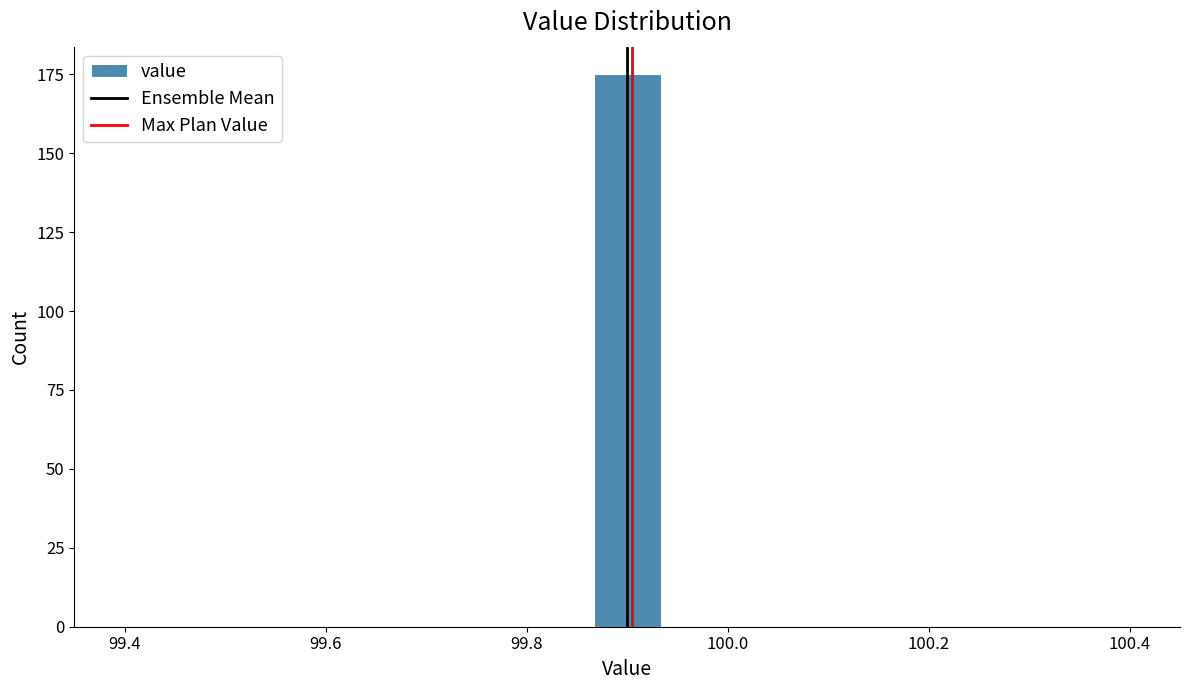

Around what value on the x-axis is the tallest bar? Give the approximate position of its centre, as read against the axis.

99.90